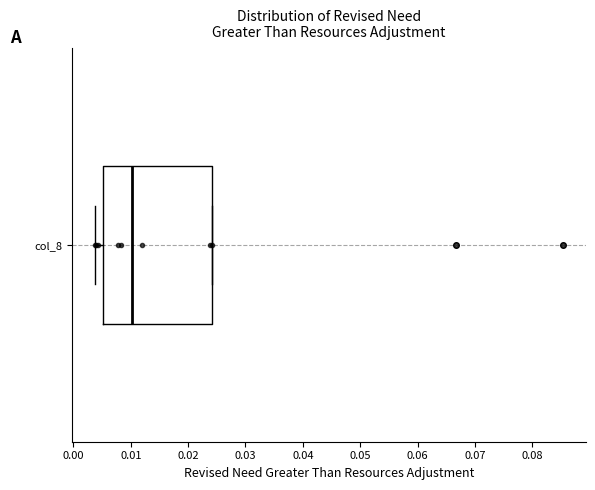

Read this box plot against the x-axis: the position of the median line, the range covered by the box, and the ends of both whiskers. The values are not printed on the chart, so give them approximately, as read against the axis.

median 0.010, box 0.005 to 0.024, whiskers 0.004 to 0.024